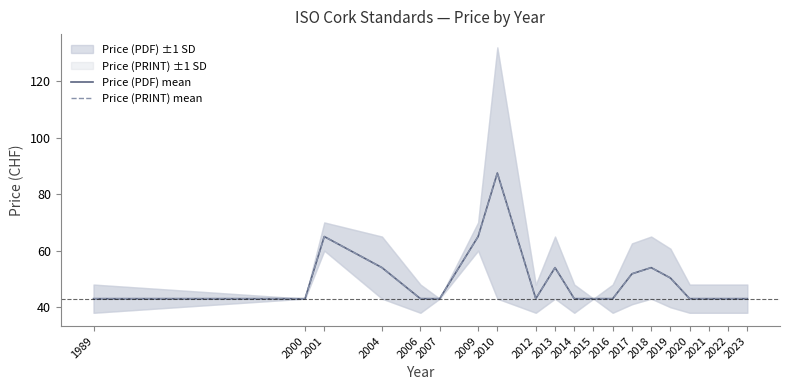

True or false: Price (PRINT) mean and Price (PDF) mean cross at least once.

False